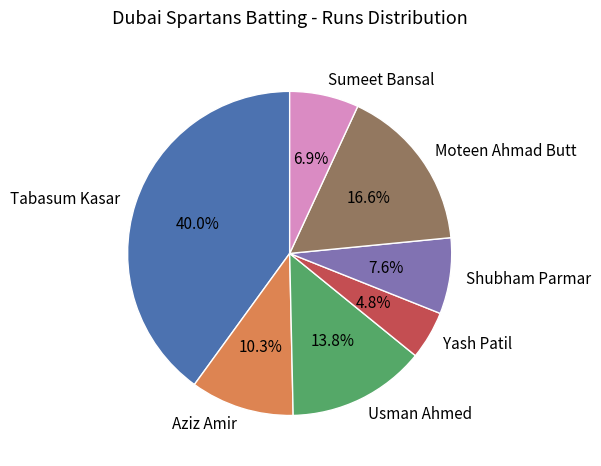

Count the number of slices in the pie.

7